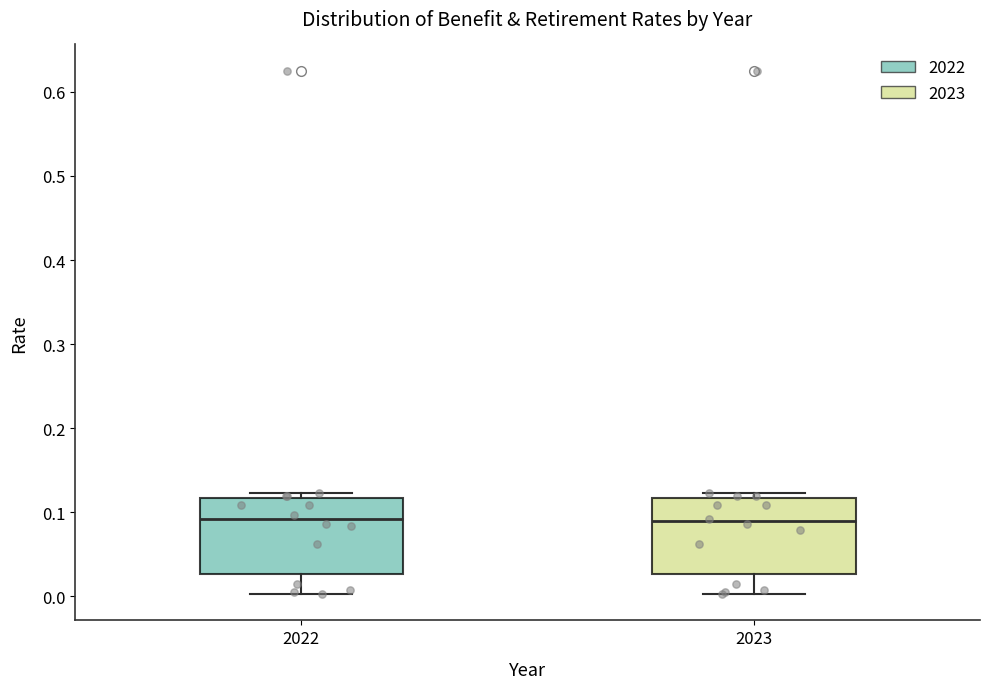

Reading left to right, read every box against the y-axis: the position of its median line, the range the box covers, and the ends of its whiskers. The values are not printed on the chart, so give them approximately, as read against the axis.

2022: median 0.09, box 0.03 to 0.12, whiskers 0.00 to 0.12 (just above the box's upper edge)
2023: median 0.09, box 0.03 to 0.12, whiskers 0.00 to 0.12 (just above the box's upper edge)